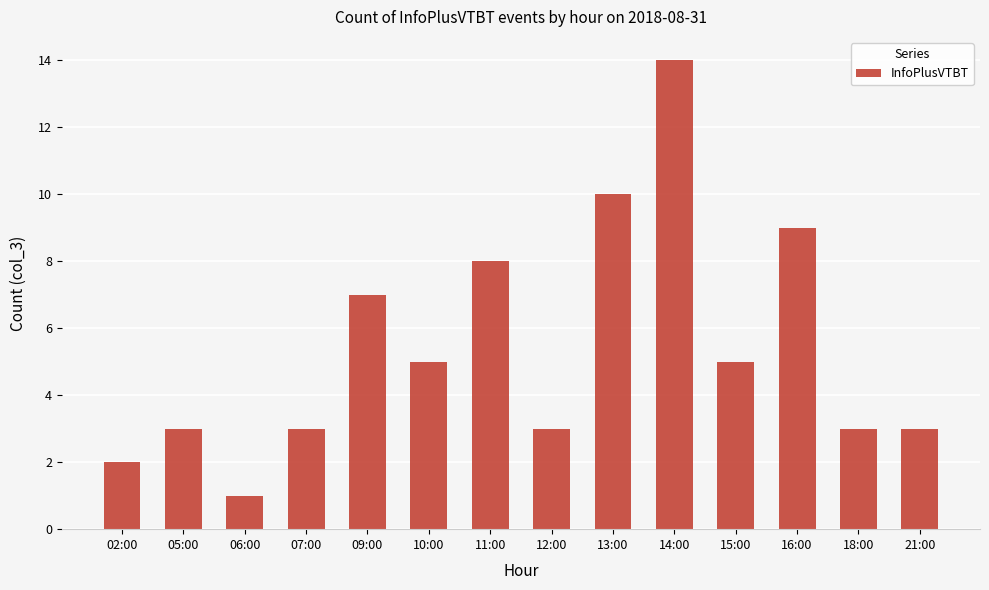

Between 05:00 and 10:00, which is larger?

10:00